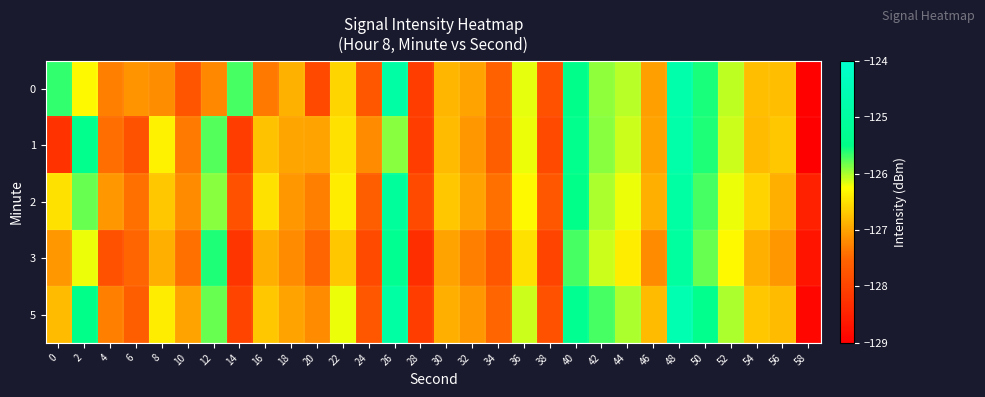

Reading left to right, extract all data points from this chart.

0: 0=-125.6	2=-126.3	4=-127.3	6=-127.1	8=-127.2	10=-127.8	12=-127.2	14=-125.7	16=-127.3	18=-126.9	20=-127.9	22=-126.6	24=-127.7	26=-124.9	28=-128.1	30=-126.8	32=-127.0	34=-127.6	36=-126.2	38=-127.8	40=-125.4	42=-125.9	44=-126.0	46=-127.0	48=-124.8	50=-125.6	52=-126.1	54=-126.8	56=-126.8	58=-129.0
1: 0=-128.2	2=-125.4	4=-127.4	6=-127.8	8=-126.4	10=-127.3	12=-125.8	14=-128.1	16=-126.8	18=-127.0	20=-127.0	22=-126.5	24=-127.2	26=-125.9	28=-128.1	30=-126.8	32=-127.1	34=-127.6	36=-126.2	38=-127.9	40=-125.4	42=-125.9	44=-126.1	46=-127.0	48=-124.8	50=-125.6	52=-126.1	54=-126.8	56=-126.7	58=-129.0
2: 0=-126.5	2=-125.8	4=-127.1	6=-127.4	8=-126.7	10=-127.2	12=-125.9	14=-127.8	16=-126.5	18=-127.1	20=-127.3	22=-126.4	24=-127.6	26=-125.1	28=-127.9	30=-126.7	32=-127.0	34=-127.4	36=-126.3	38=-127.7	40=-125.5	42=-126.0	44=-126.2	46=-126.9	48=-124.9	50=-125.7	52=-126.2	54=-126.6	56=-126.9	58=-128.5
3: 0=-127.1	2=-126.2	4=-127.8	6=-127.5	8=-126.9	10=-127.4	12=-125.6	14=-128.2	16=-126.9	18=-127.2	20=-127.5	22=-126.7	24=-127.9	26=-125.3	28=-128.3	30=-127.0	32=-127.3	34=-127.7	36=-126.5	38=-128.0	40=-125.7	42=-126.1	44=-126.4	46=-127.2	48=-125.0	50=-125.8	52=-126.3	54=-126.9	56=-127.1	58=-128.7
5: 0=-126.8	2=-125.5	4=-127.3	6=-127.6	8=-126.4	10=-127.0	12=-125.8	14=-128.0	16=-126.7	18=-127.0	20=-127.2	22=-126.2	24=-127.7	26=-124.9	28=-128.1	30=-126.9	32=-127.1	34=-127.5	36=-126.1	38=-127.8	40=-125.3	42=-125.7	44=-126.0	46=-126.8	48=-124.6	50=-125.4	52=-126.0	54=-126.7	56=-126.8	58=-128.9